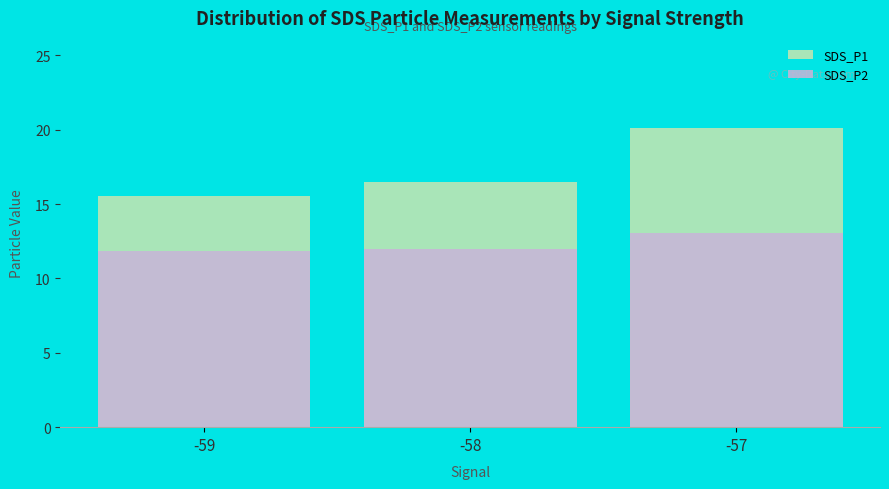

The SDS_P2 series shows 13.1 at -57. True or false?

True